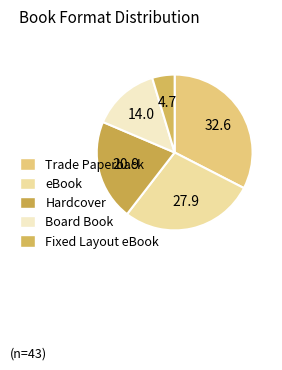

What percentage is the Trade Paperback slice, to the nearest percent?

33%